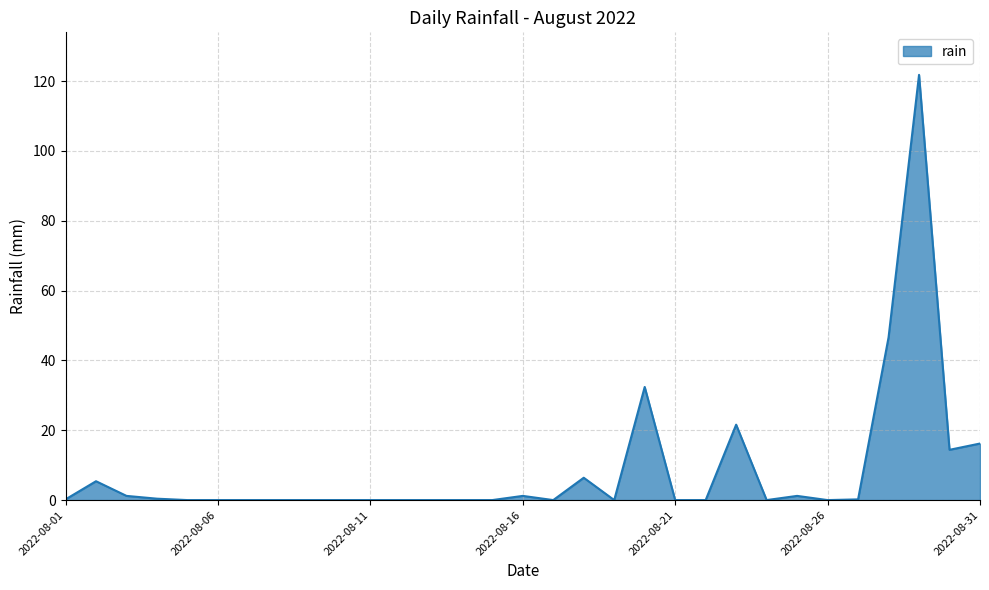

What is the difference between the maximum and minimum values?

121.8